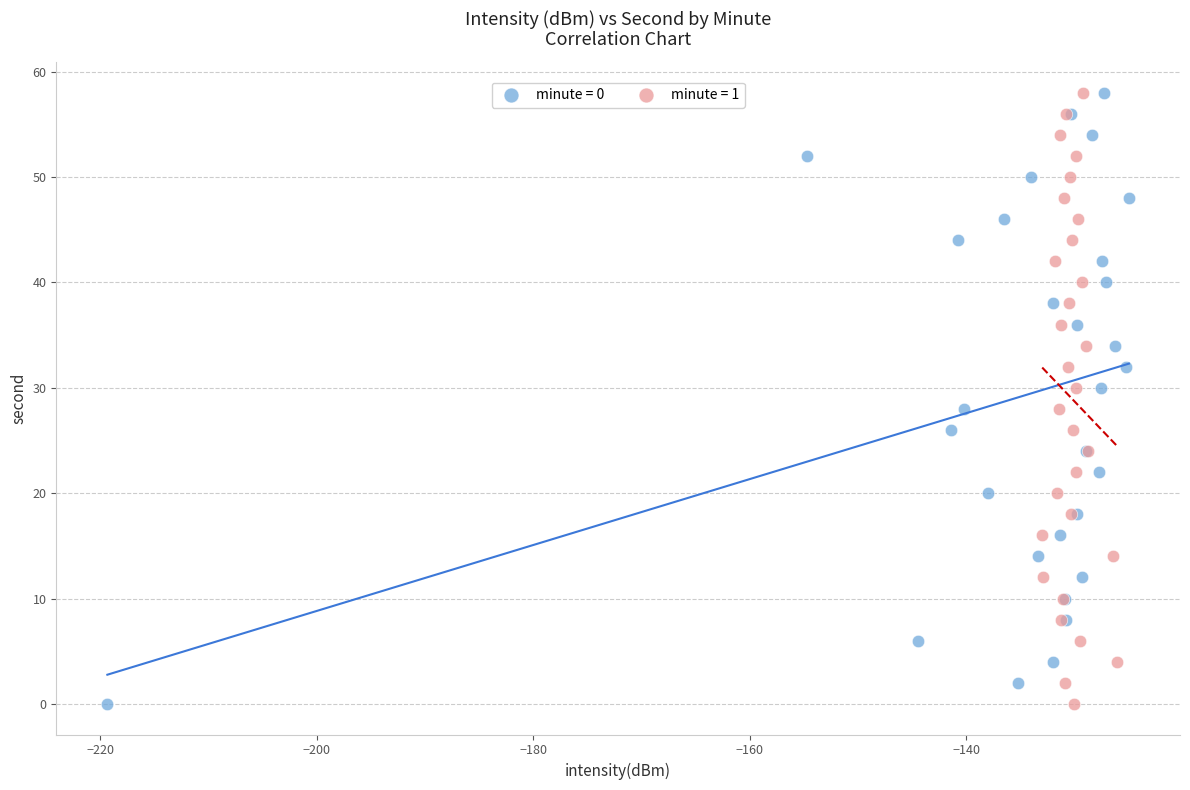

What are all the series names shown in the legend?

minute = 0, minute = 1